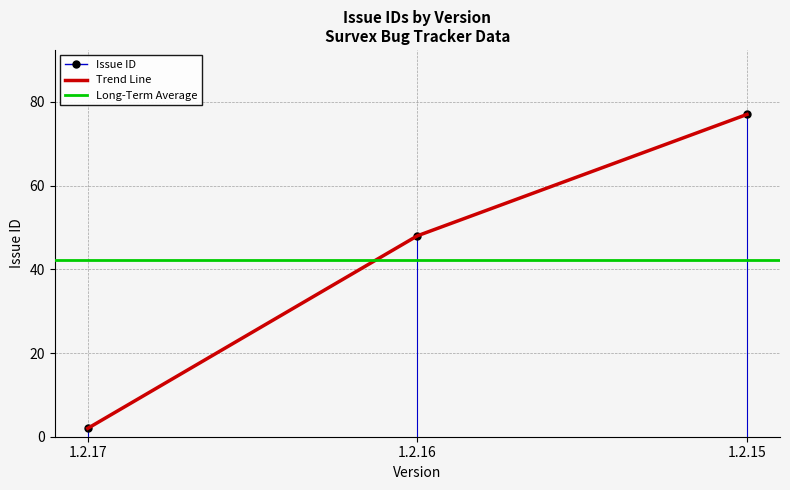

Rank the categories by value from highest to lowest.

1.2.15, 1.2.16, 1.2.17